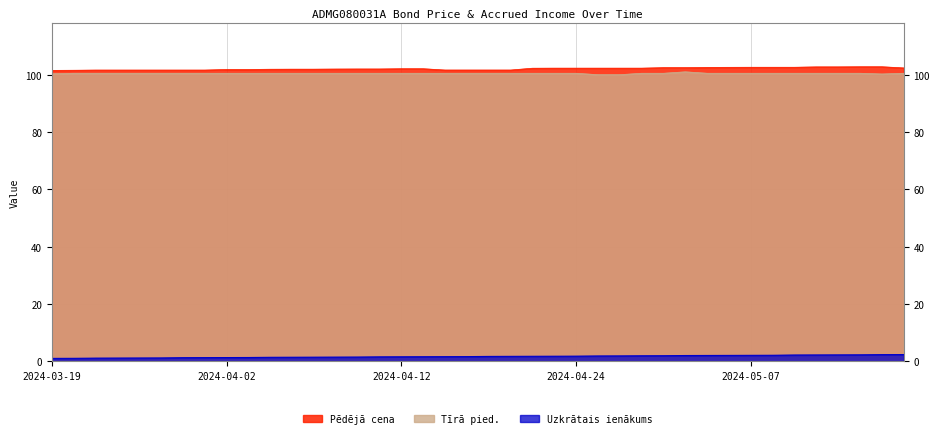

Rank the series at 2024-04-17 from lowest to highest value.

Uzkrātais ienākums, Tīrā pied., Pēdējā cena